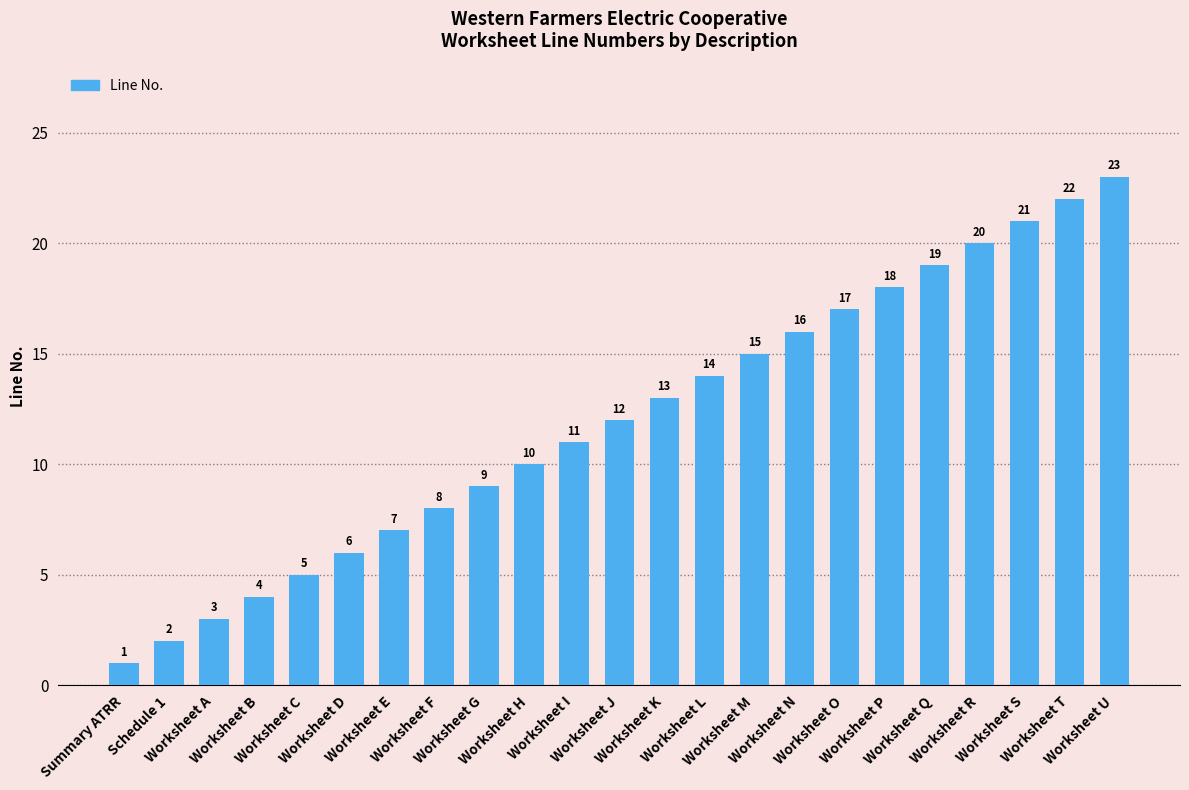

What is the greatest value displayed?

23